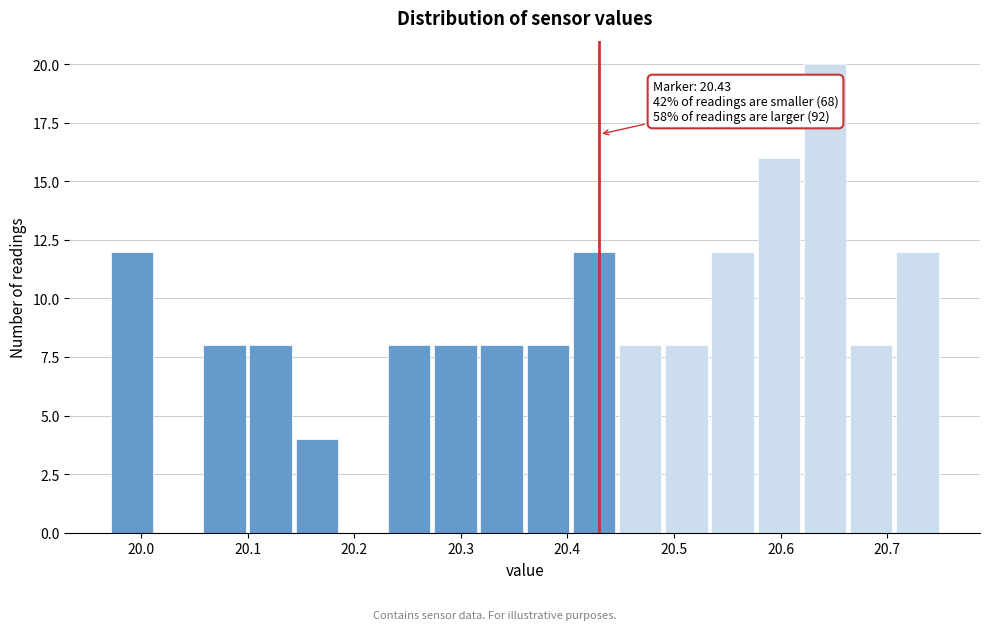

Which range on the x-axis has the tallest bar?

20.62 to 20.66